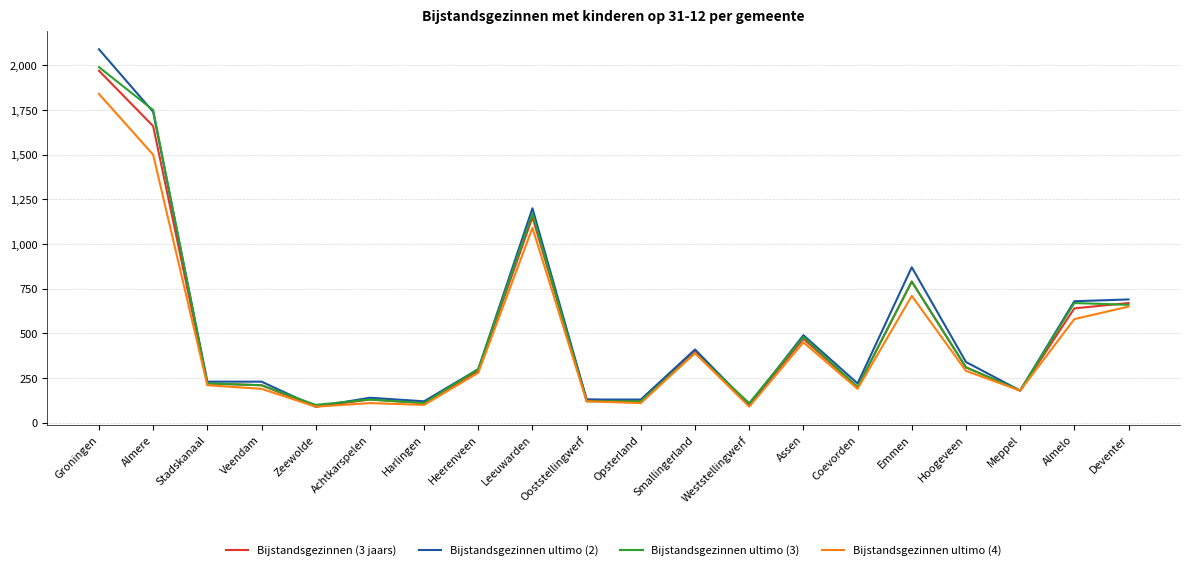

How many series are shown in this chart?

4